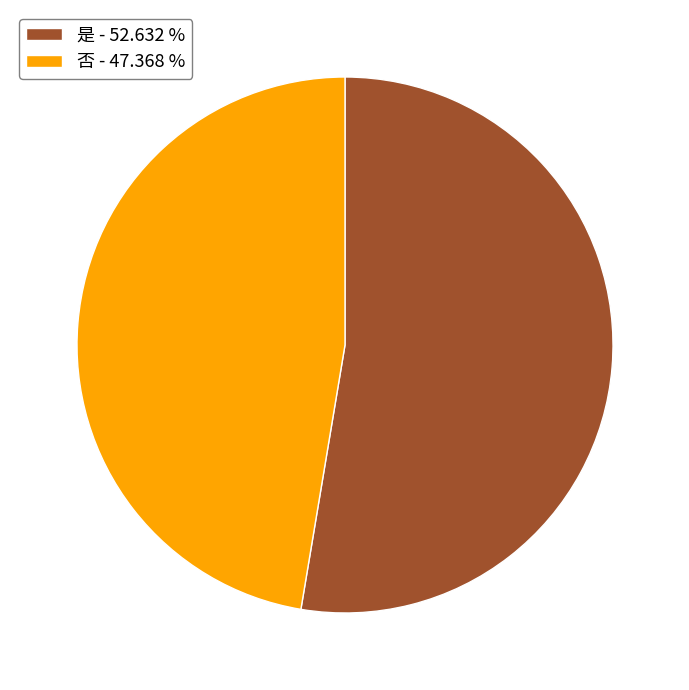

Is the sum of 是 - 52.632 % and 否 - 47.368 % greater than half?

Yes